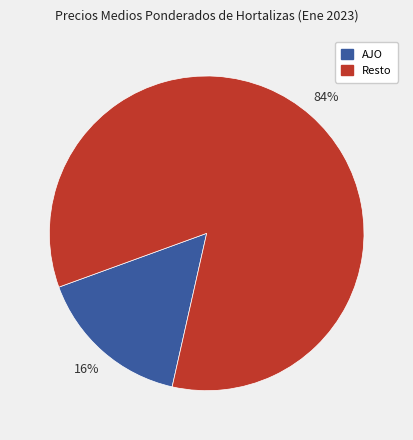

Is there a majority slice in this chart?

Yes